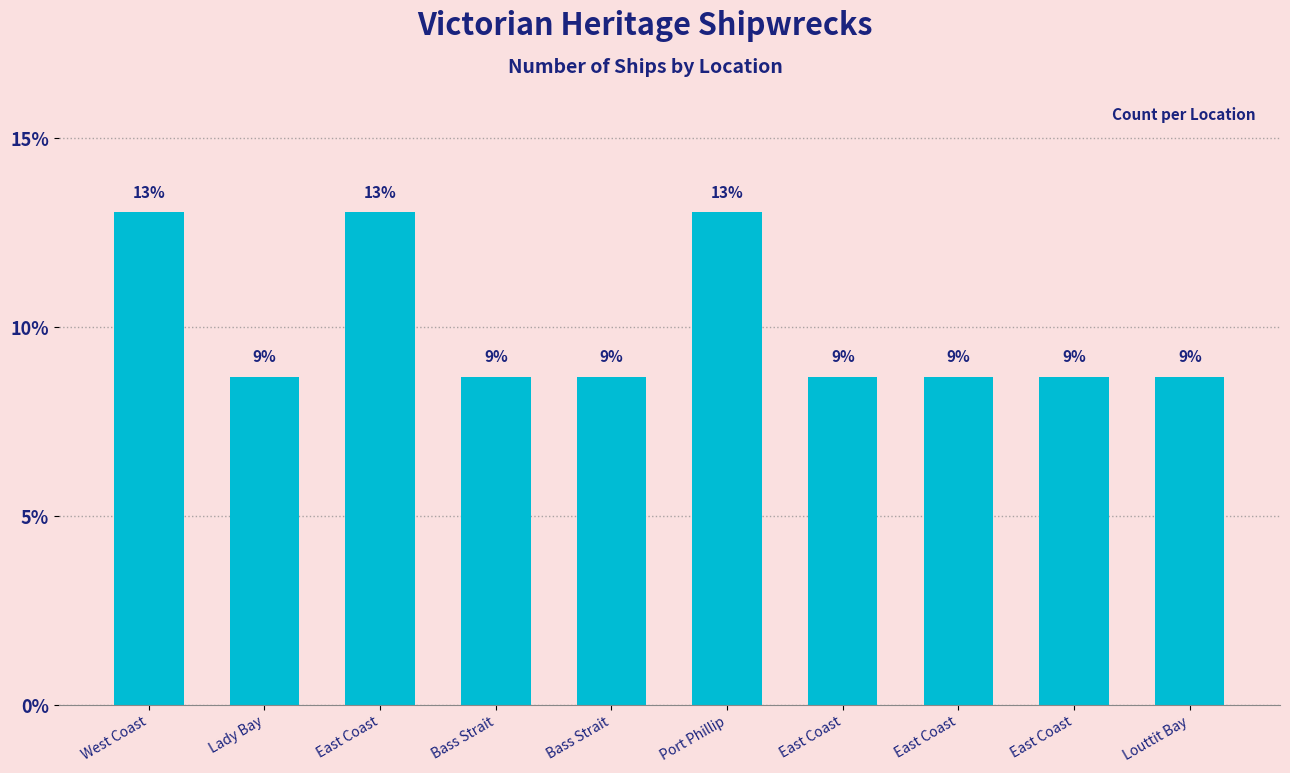

What is the label of the 8th bar from the left?

East Coast